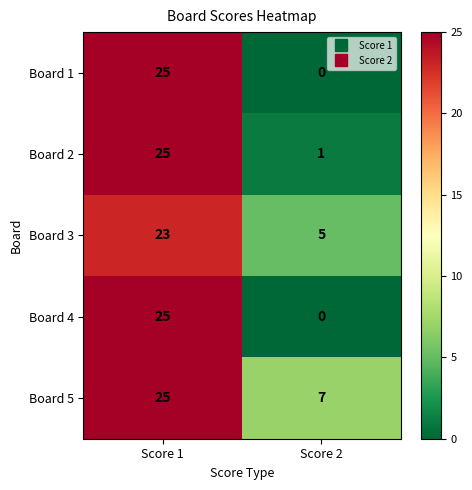

What is the difference between the highest and lowest values at Score 2?

7